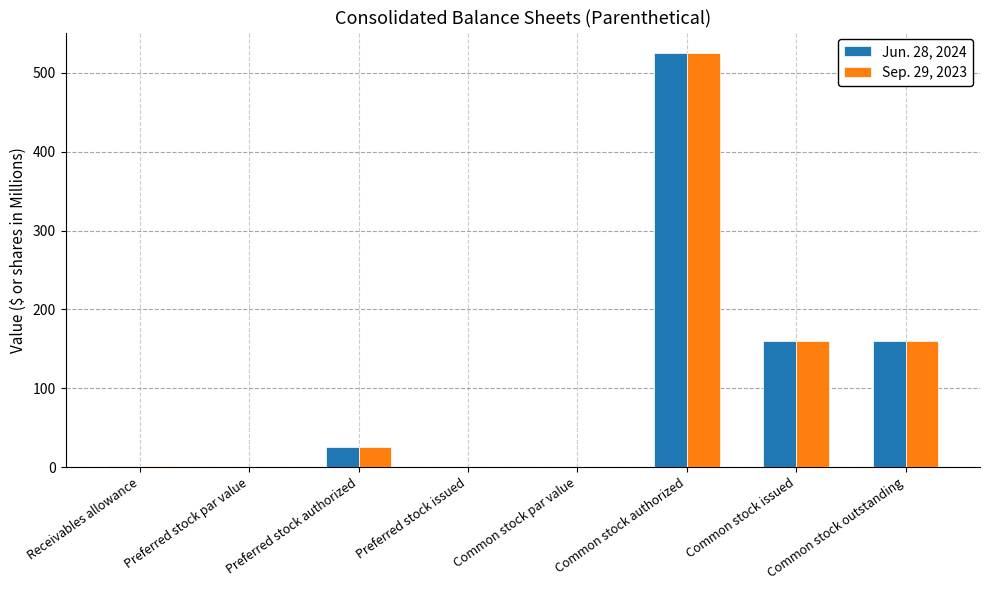

Is the value of Sep. 29, 2023 at Common stock outstanding greater than the value of Jun. 28, 2024 at Preferred stock par value?

Yes